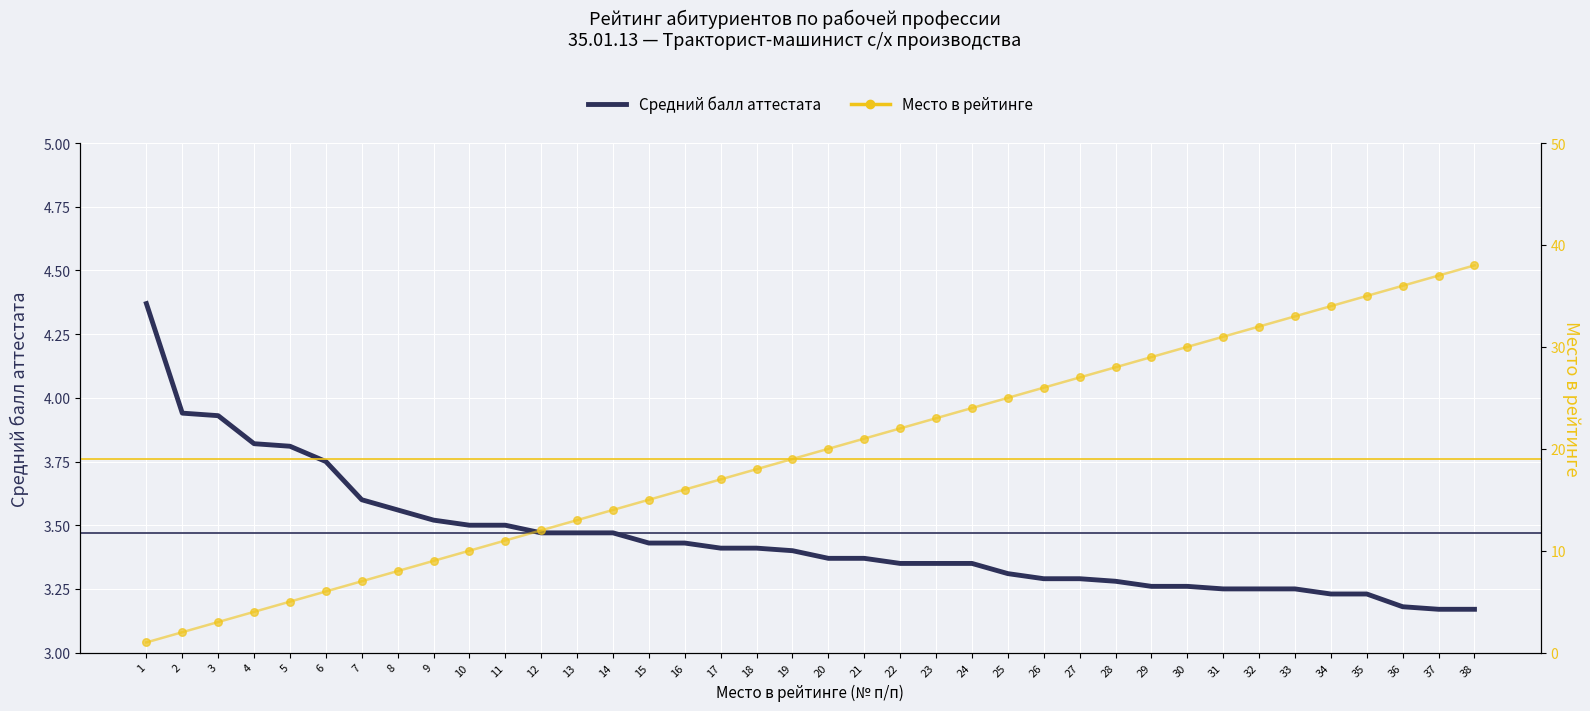

Which series has the largest total across all categories?

Место в рейтинге